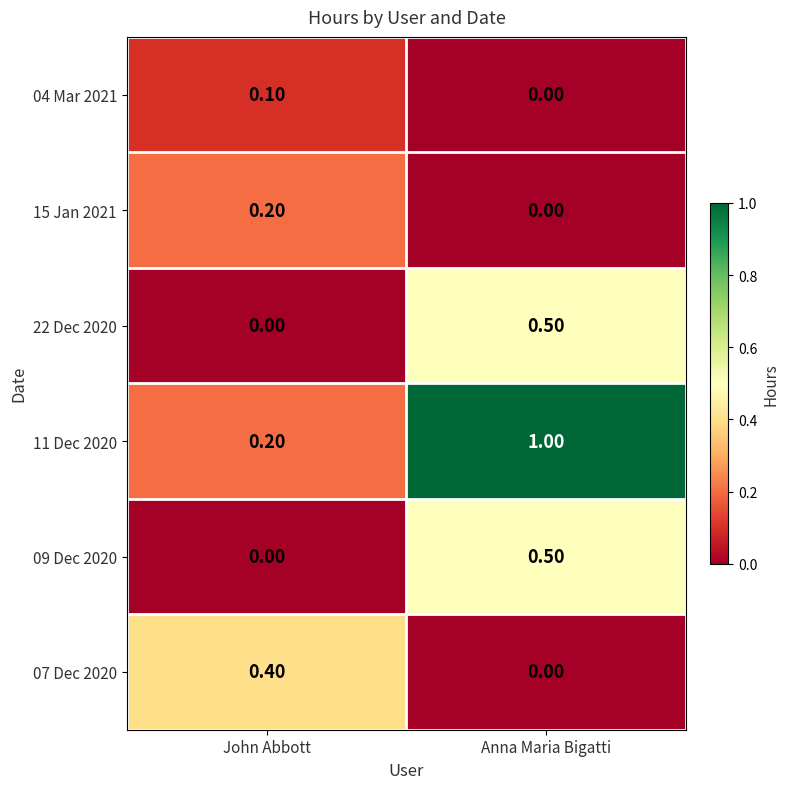

What is the sum of the 07 Dec 2020 values at John Abbott and Anna Maria Bigatti?

0.4